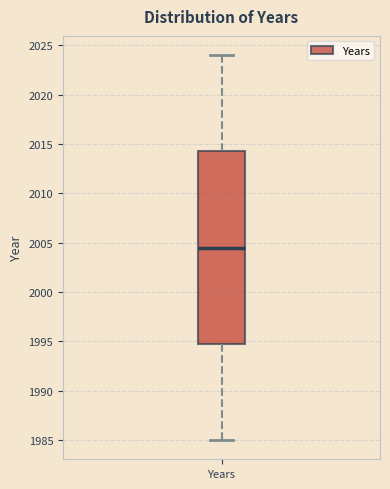

Transcribe this box plot: give where the median line is, the range the box spans, and where the two whiskers end, as read against the y-axis. The values are not printed on the chart, so give them approximately, as read against the axis.

median 2004.5, box 1995.0 to 2014.5, whiskers 1985.0 to 2024.0